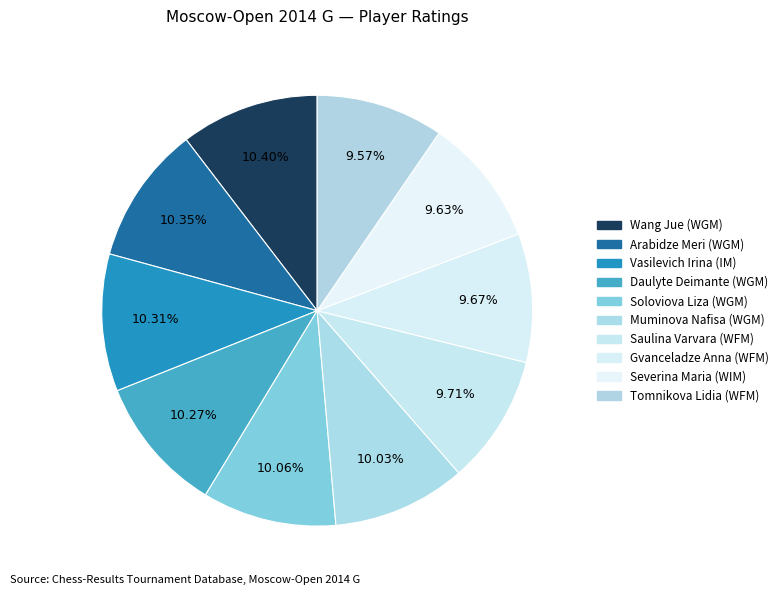

Between Soloviova Liza (WGM) and Wang Jue (WGM), which is larger?

Wang Jue (WGM)